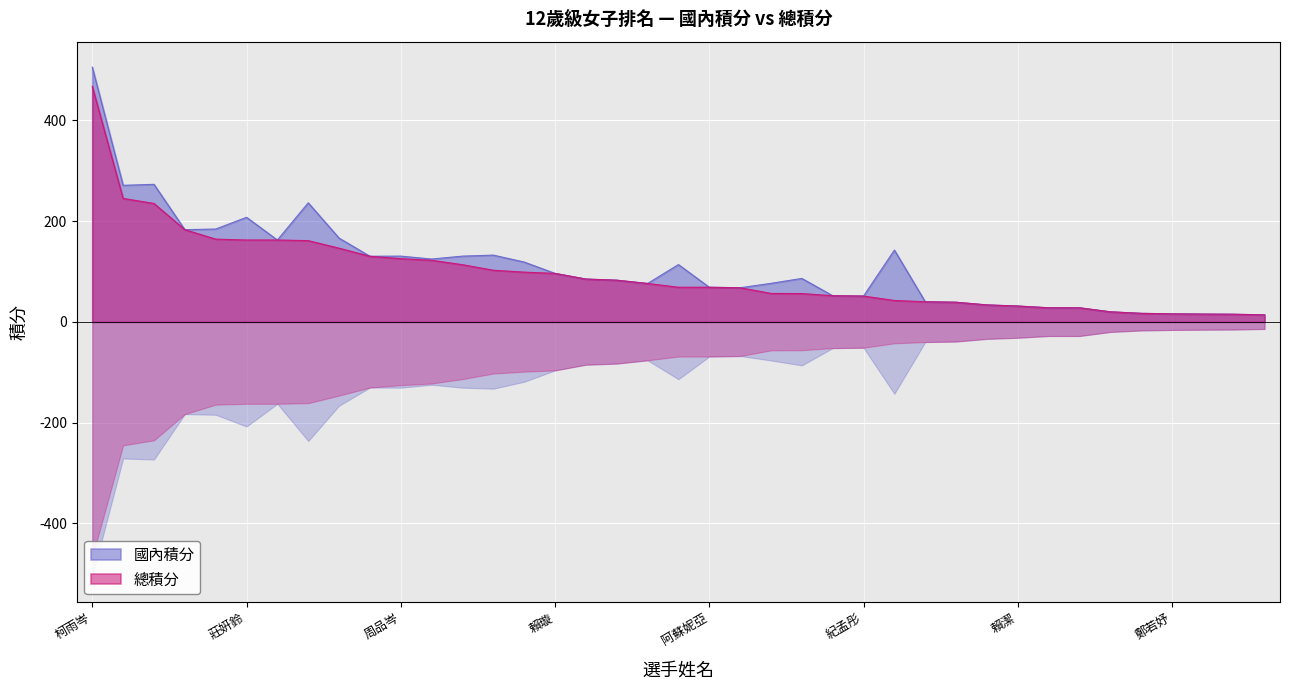

At 賴潔, list the series in order from largest to smallest.

國內積分, 總積分